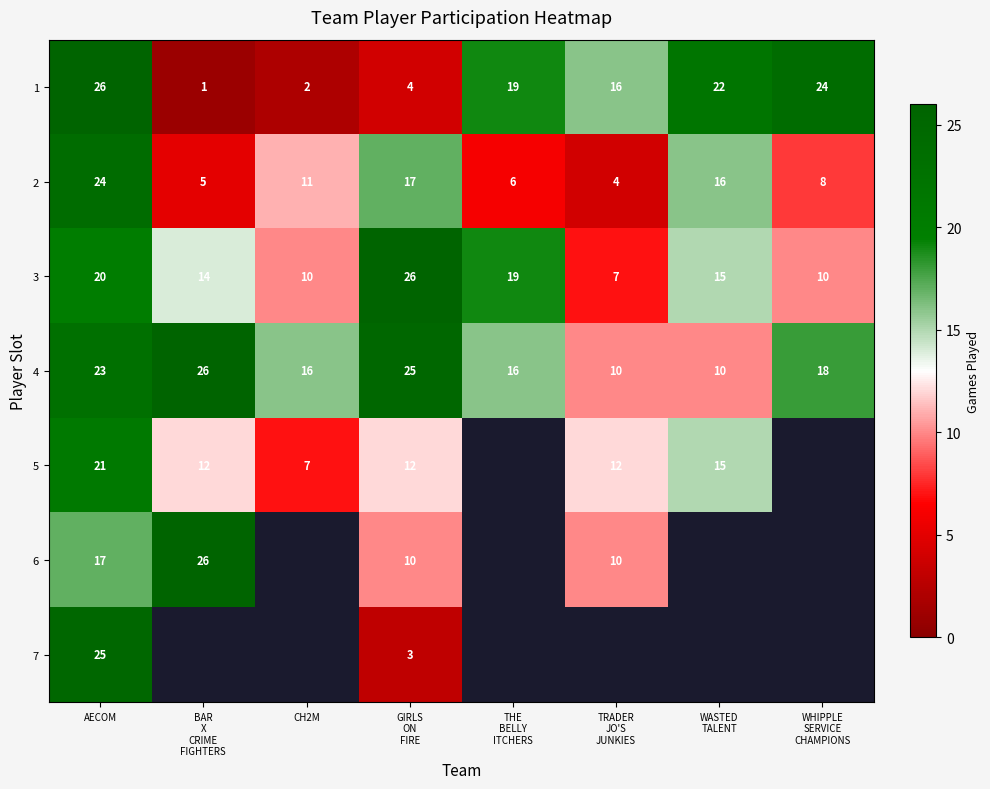

At AECOM, list the series in order from largest to smallest.

1, 7, 2, 4, 5, 3, 6